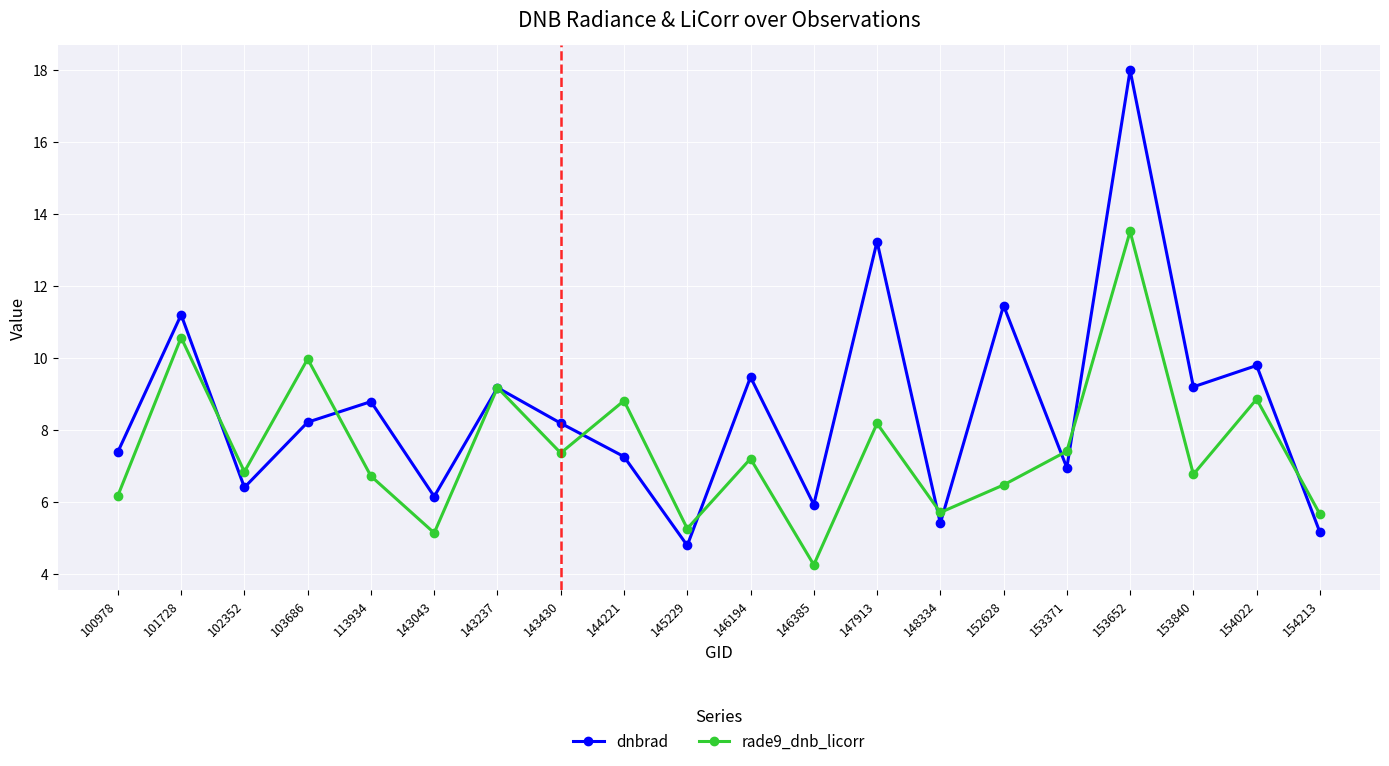

At which label does dnbrad reach its minimum?

145229